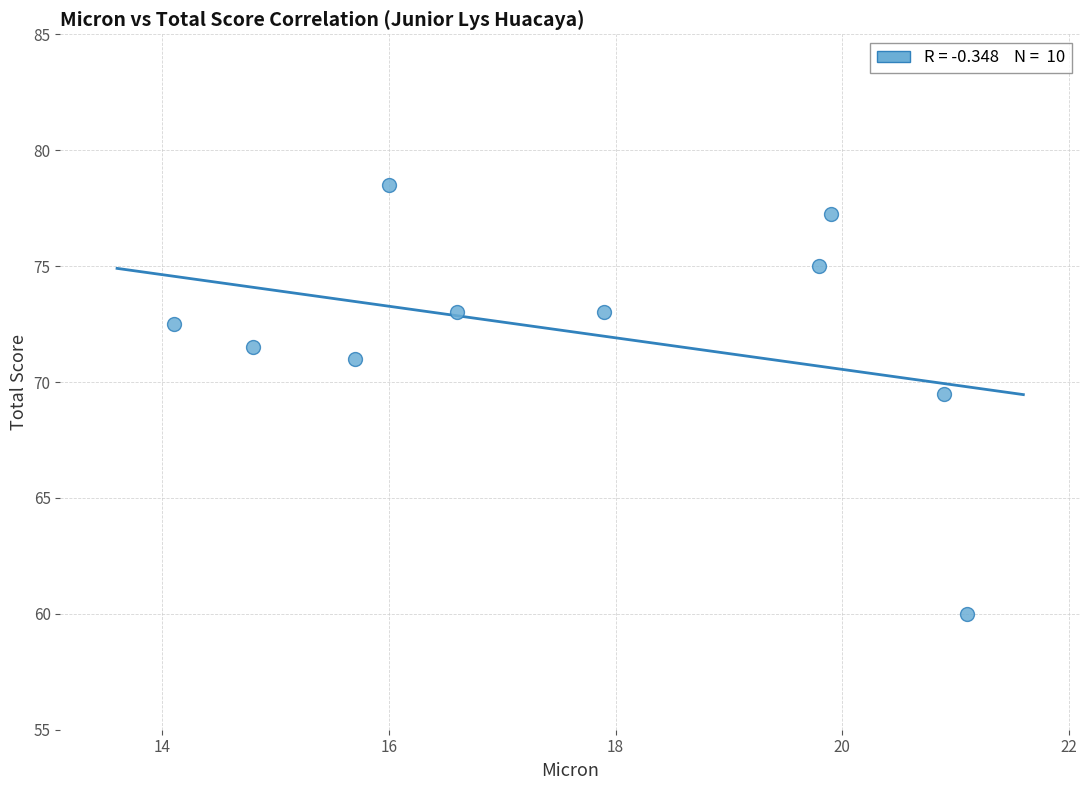

What is the range of Y values (max minus min)?

18.5